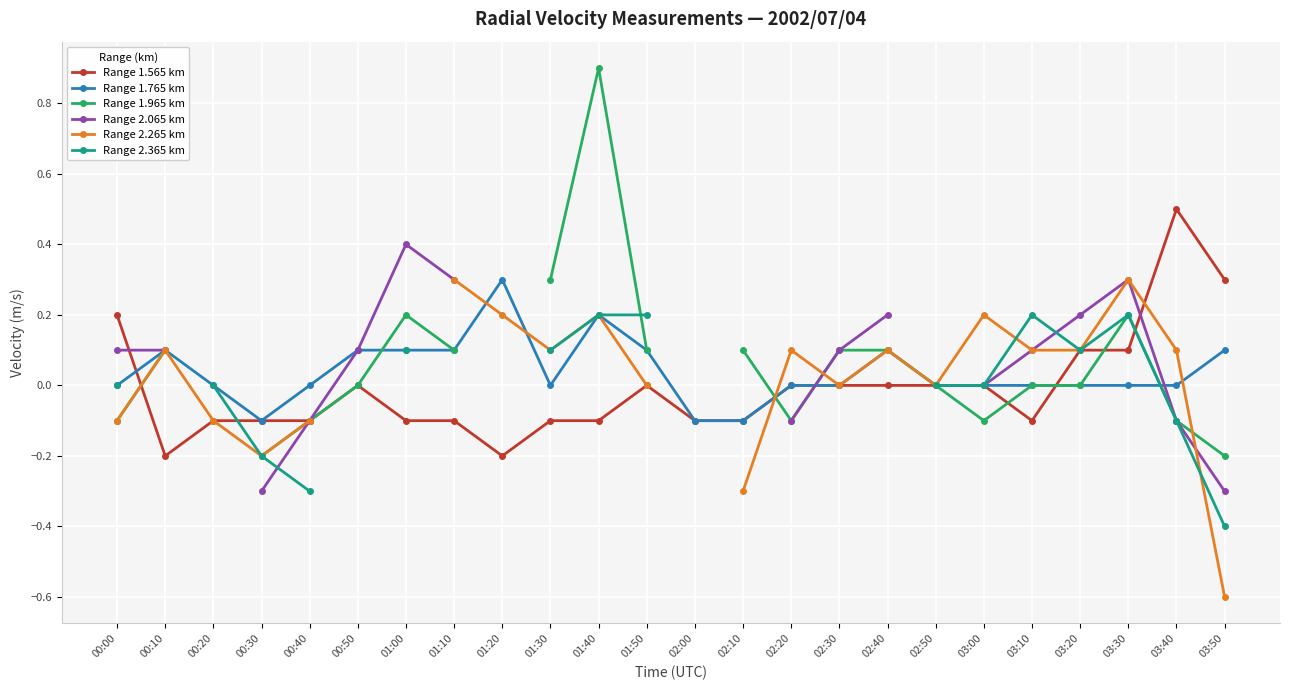

What is the minimum value for Range 2.065 km?

-0.3